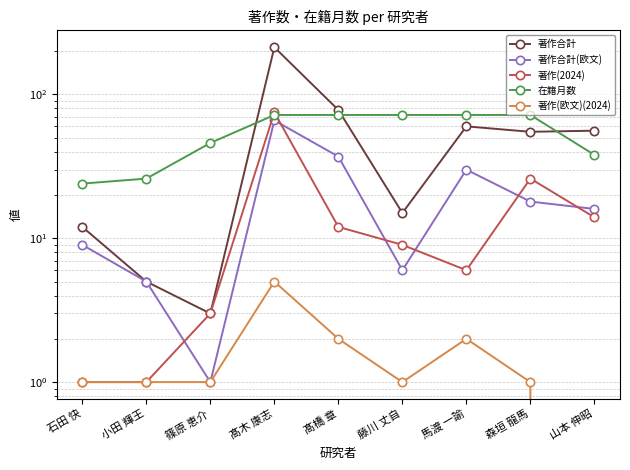

True or false: 著作(欧文)(2024) and 在籍月数 cross at least once.

False